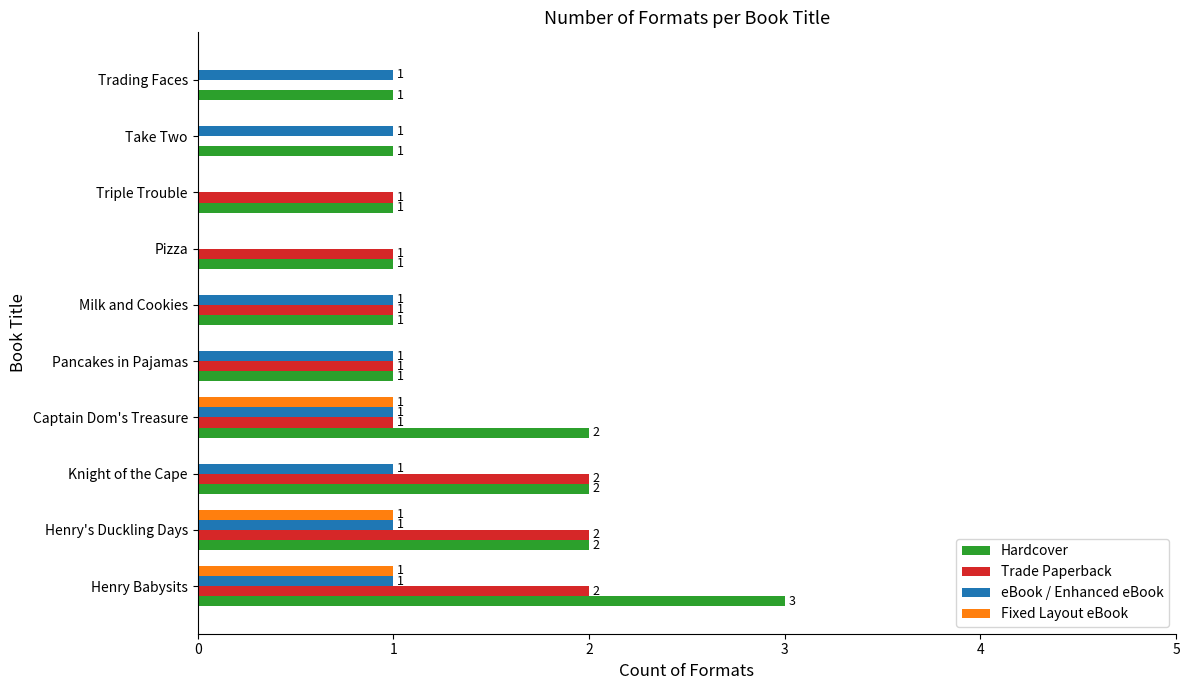

Is it true that eBook / Enhanced eBook equals 2 at Trading Faces?

False